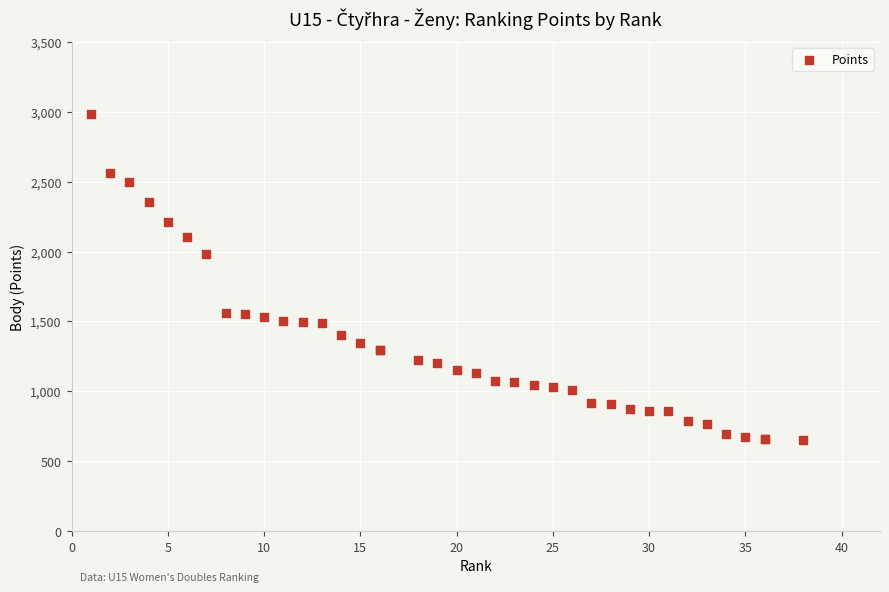

What Y value in the scatter plot is closest to 1818?

1984